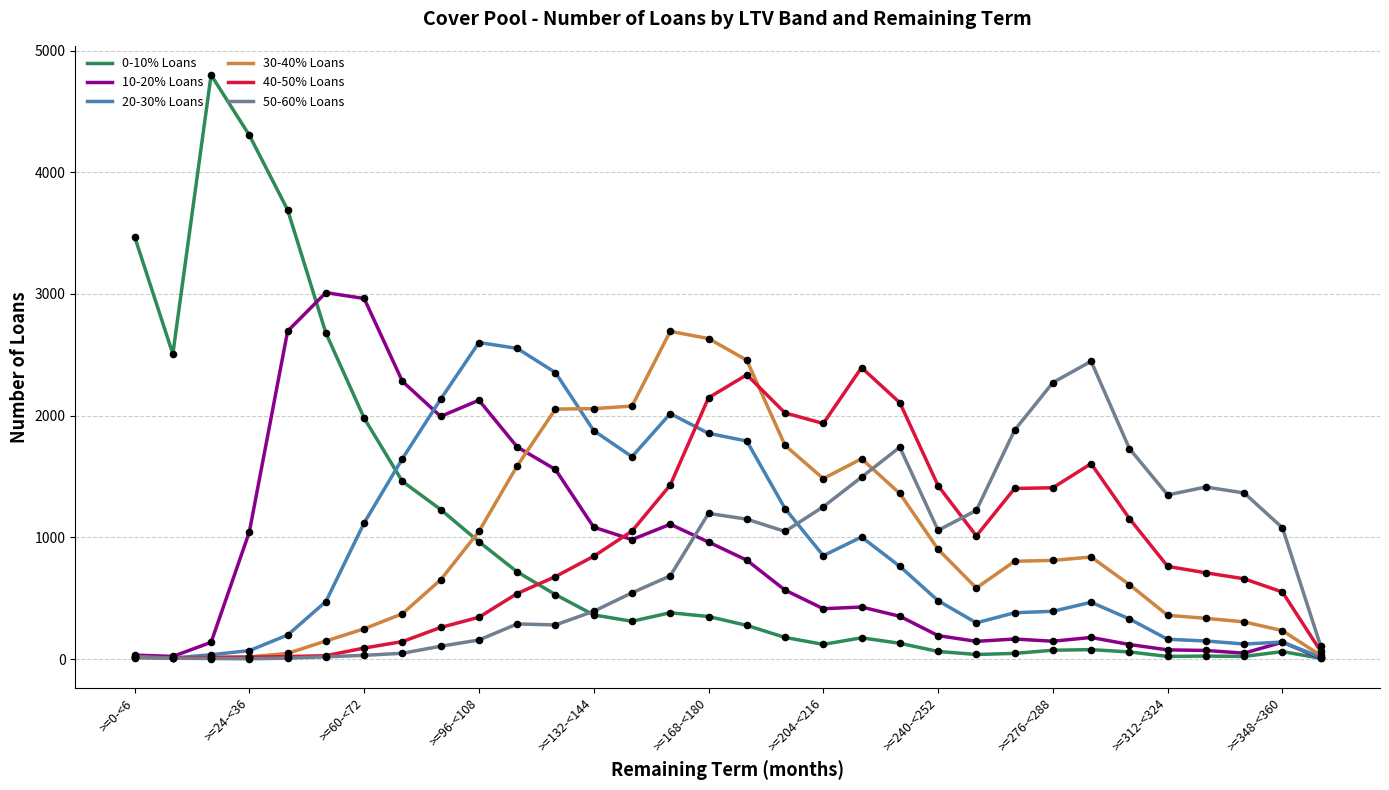

Which series has the widest spread of values?

0-10% Loans